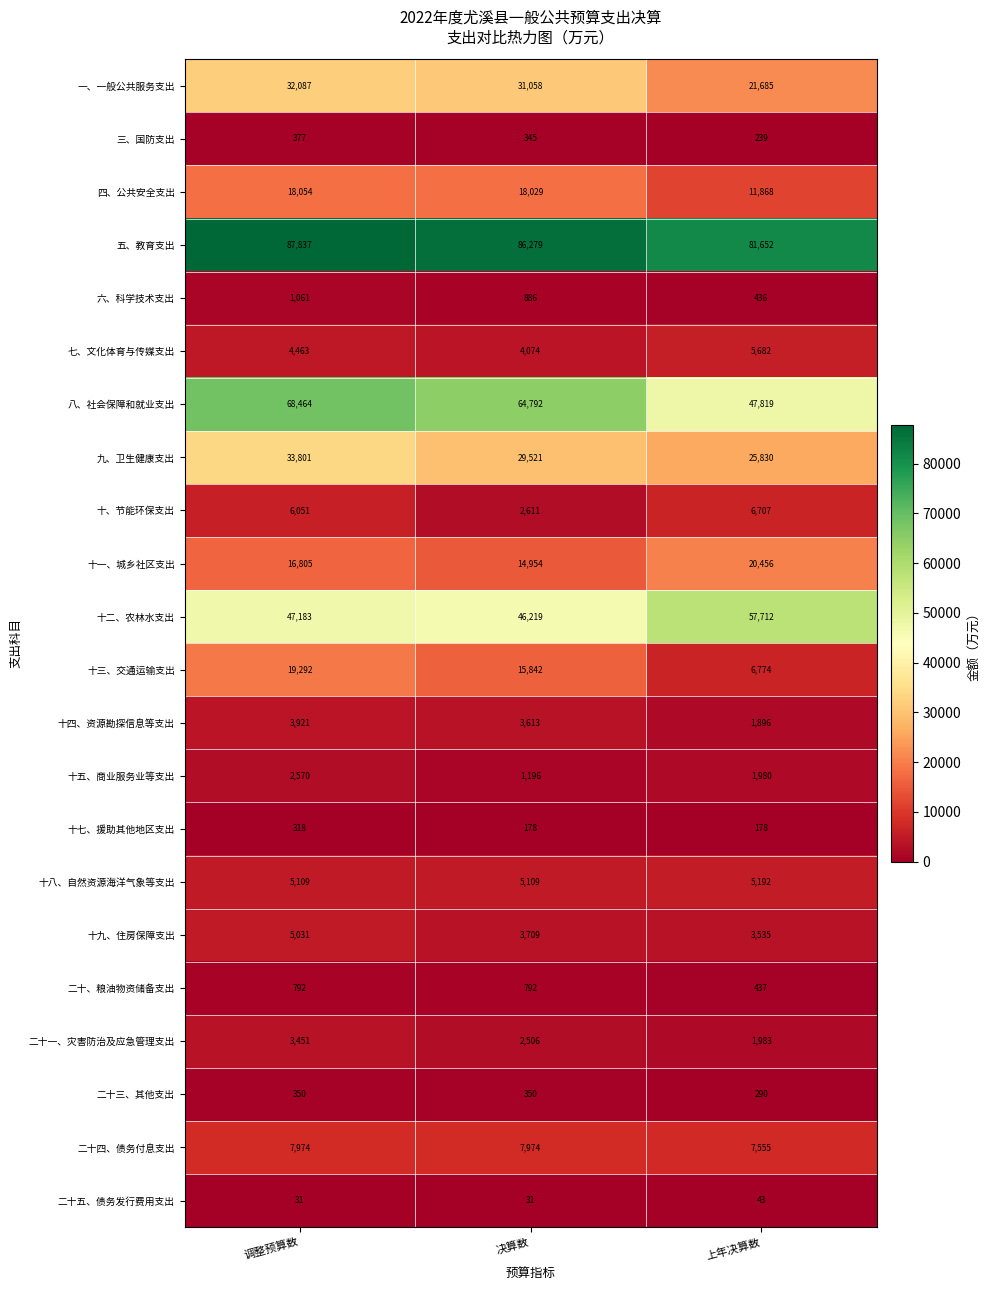

Between 决算数 and 上年决算数, which series saw the biggest shift?

八、社会保障和就业支出